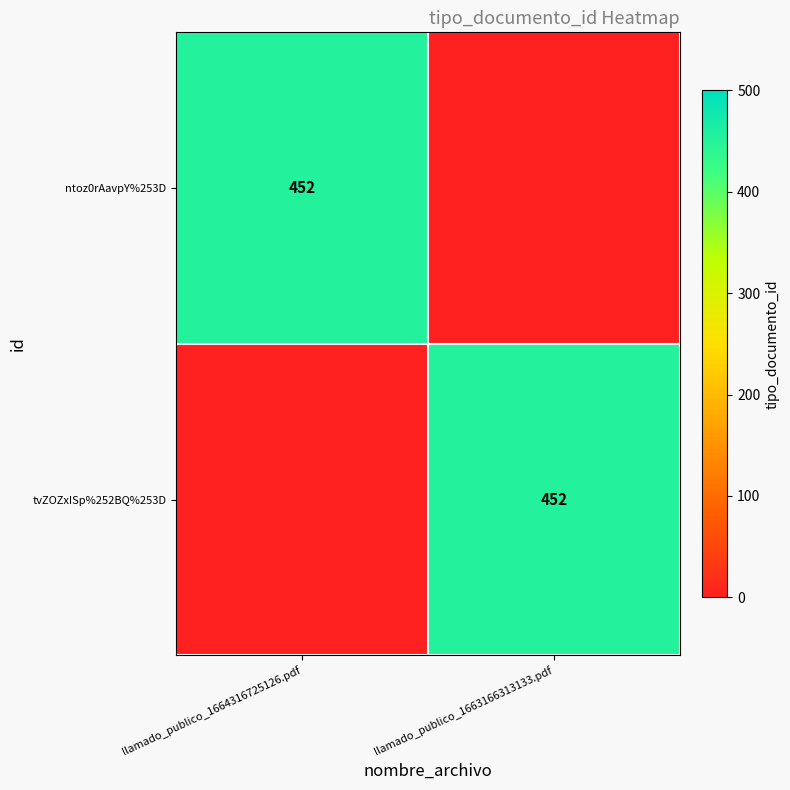

The value of ntoz0rAavpY%253D at llamado_publico_1664316725126.pdf is 452. True or false?

True